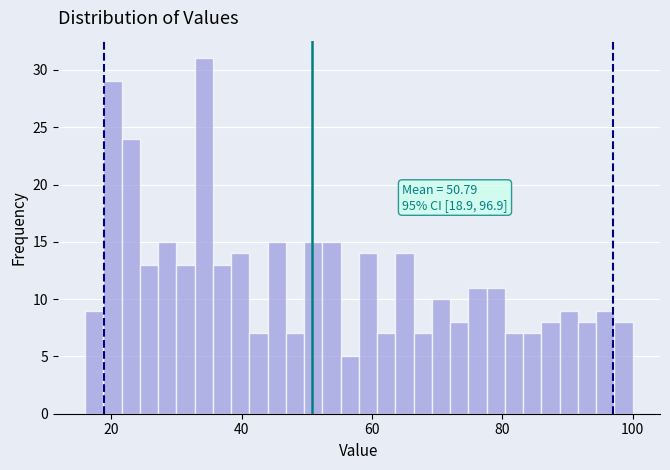

Read against the x-axis, roughly where is the centre of the tallest bar?

34